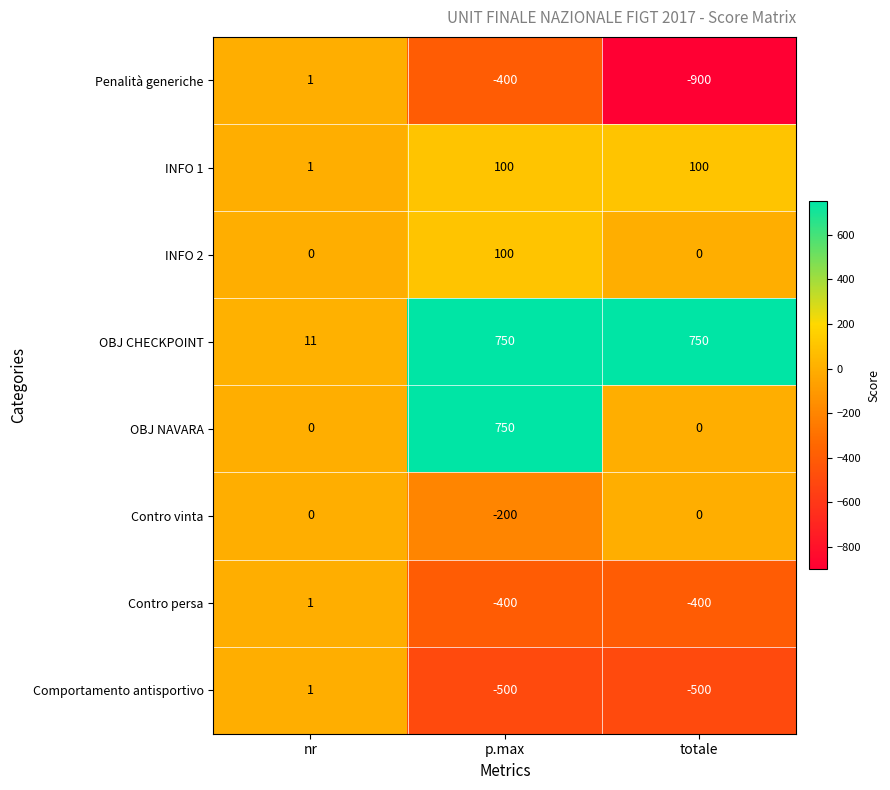

Reading left to right, what are all the values shown in this chart?

Penalità generiche: nr=1	p.max=-400	totale=-900
INFO 1: nr=1	p.max=100	totale=100
INFO 2: nr=0	p.max=100	totale=0
OBJ CHECKPOINT: nr=11	p.max=750	totale=750
OBJ NAVARA: nr=0	p.max=750	totale=0
Contro vinta: nr=0	p.max=-200	totale=0
Contro persa: nr=1	p.max=-400	totale=-400
Comportamento antisportivo: nr=1	p.max=-500	totale=-500